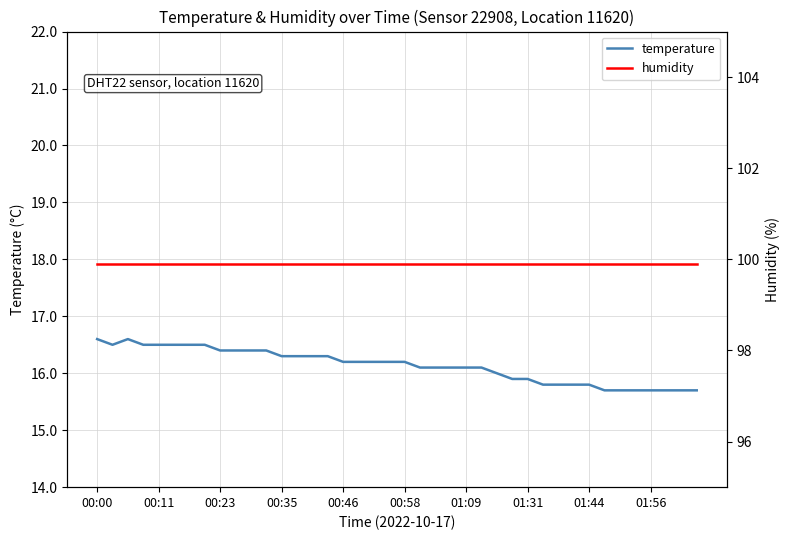

True or false: temperature has a value of 16.2 at 00:58.

True